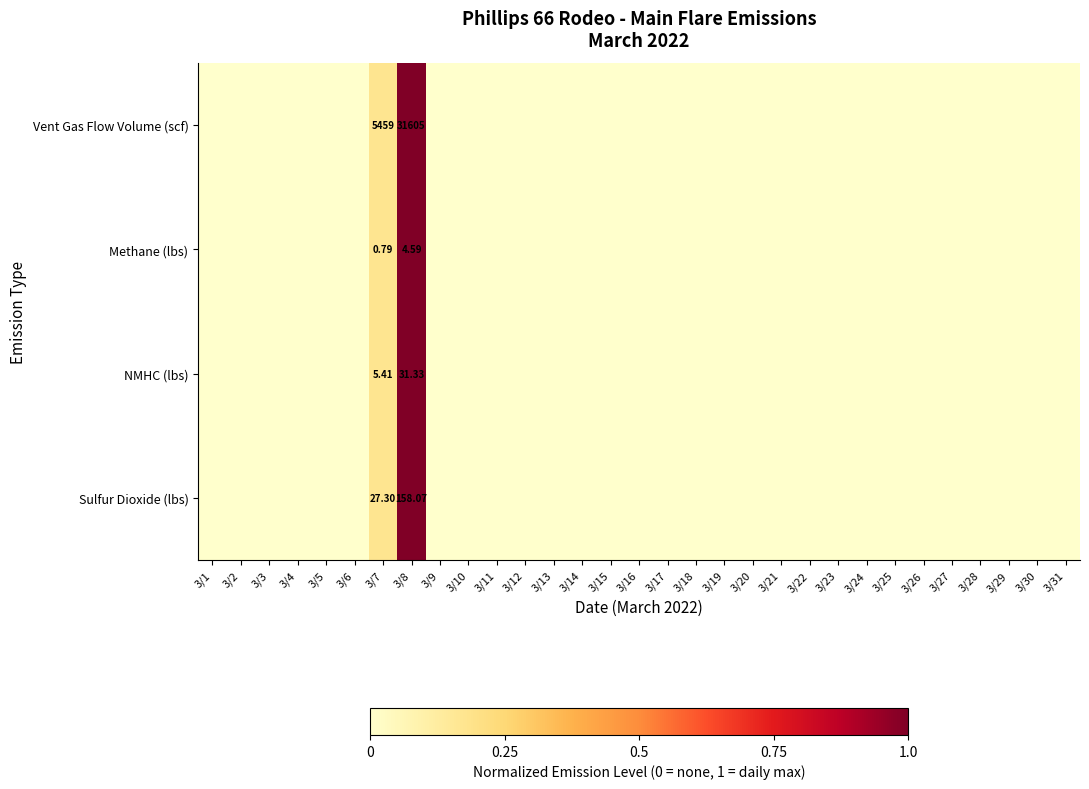

What is the difference between the maximum and second lowest values in the Methane (lbs) series?

1.0